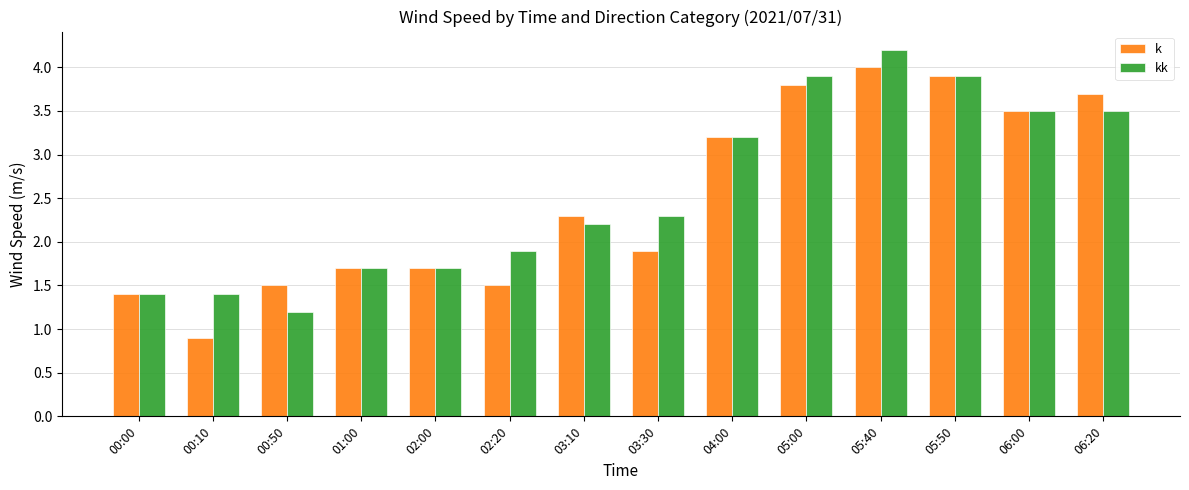

What is the sum of the kk values at 02:20 and 06:20?

5.4